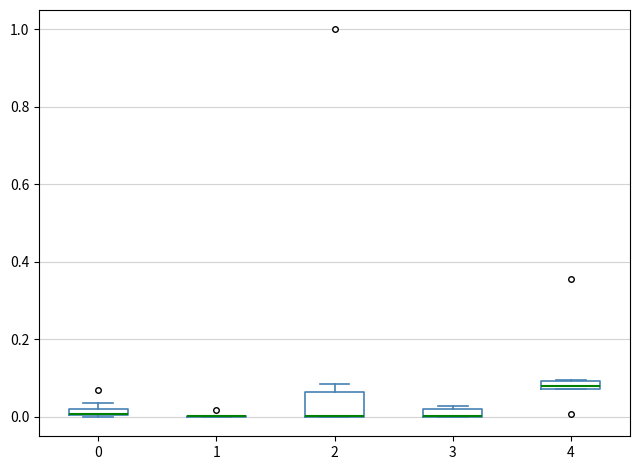

Which box is the tallest, from its lower edge to its upper edge?

2